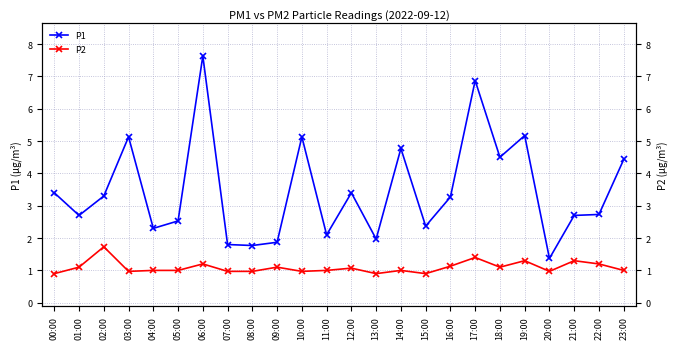

What is the minimum value for P2?

0.9